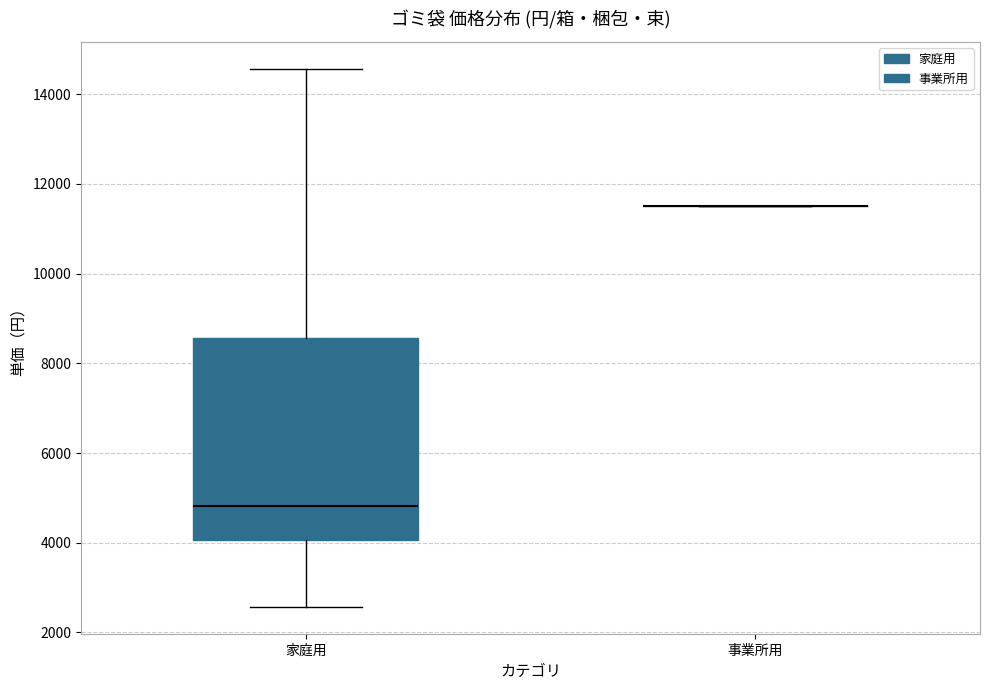

Which box is the tallest, from its lower edge to its upper edge?

家庭用